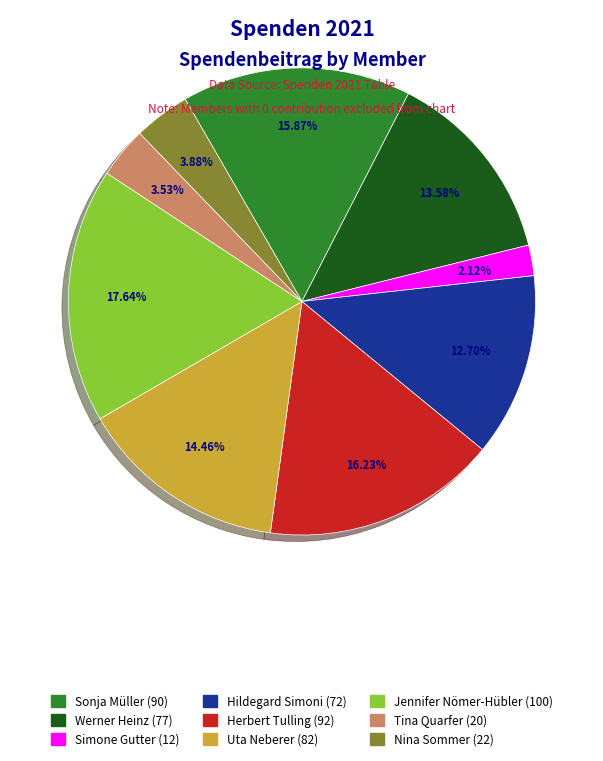

Is there a majority slice in this chart?

No